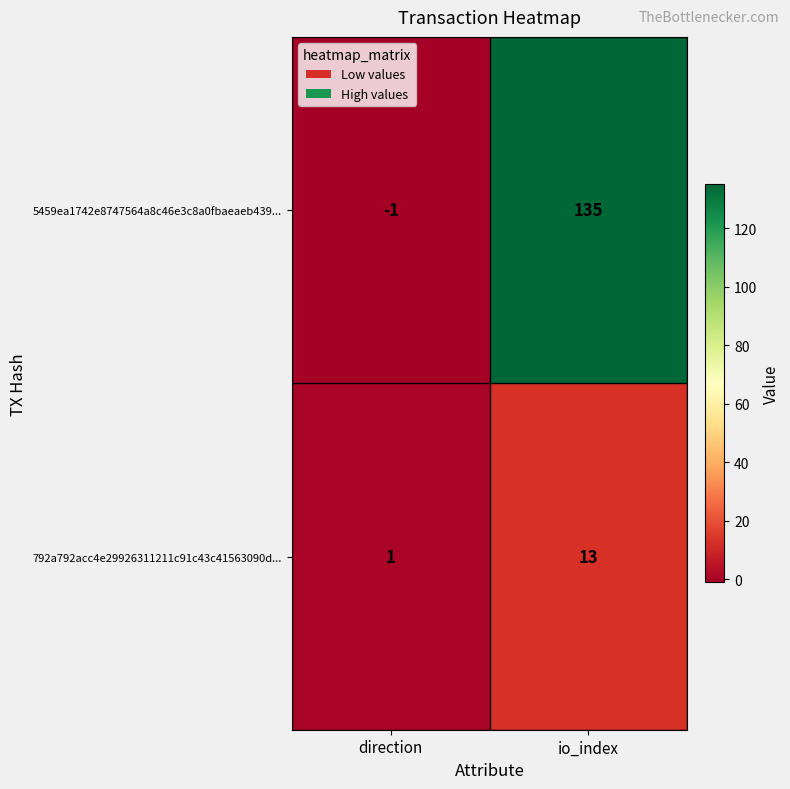

Between direction and io_index, which series saw the biggest shift?

5459ea1742e8747564a8c46e3c8a0fbaeaeb439...